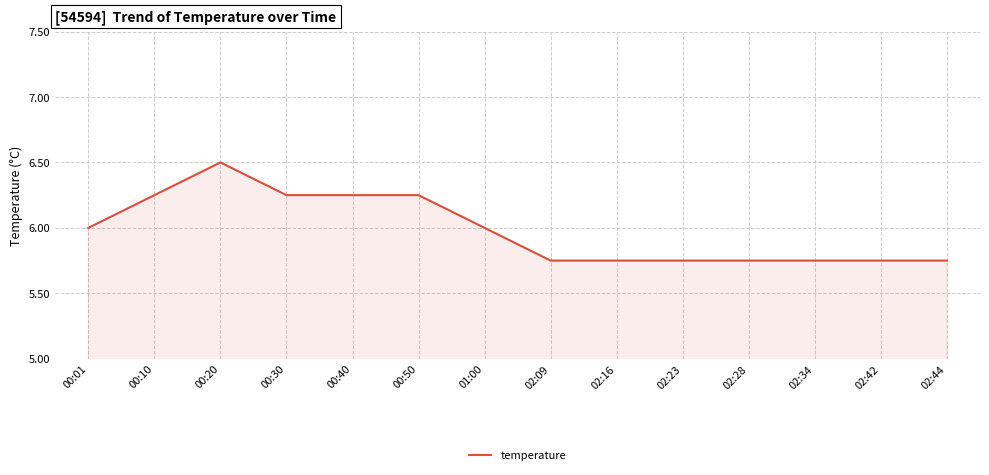

What position from the left is 02:09?

8